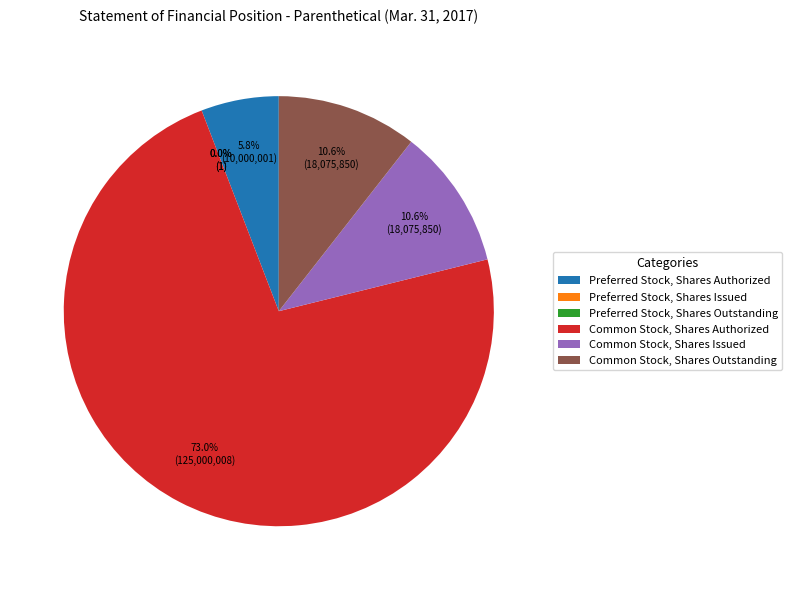

Is Preferred Stock, Shares Issued the majority of the pie?

No